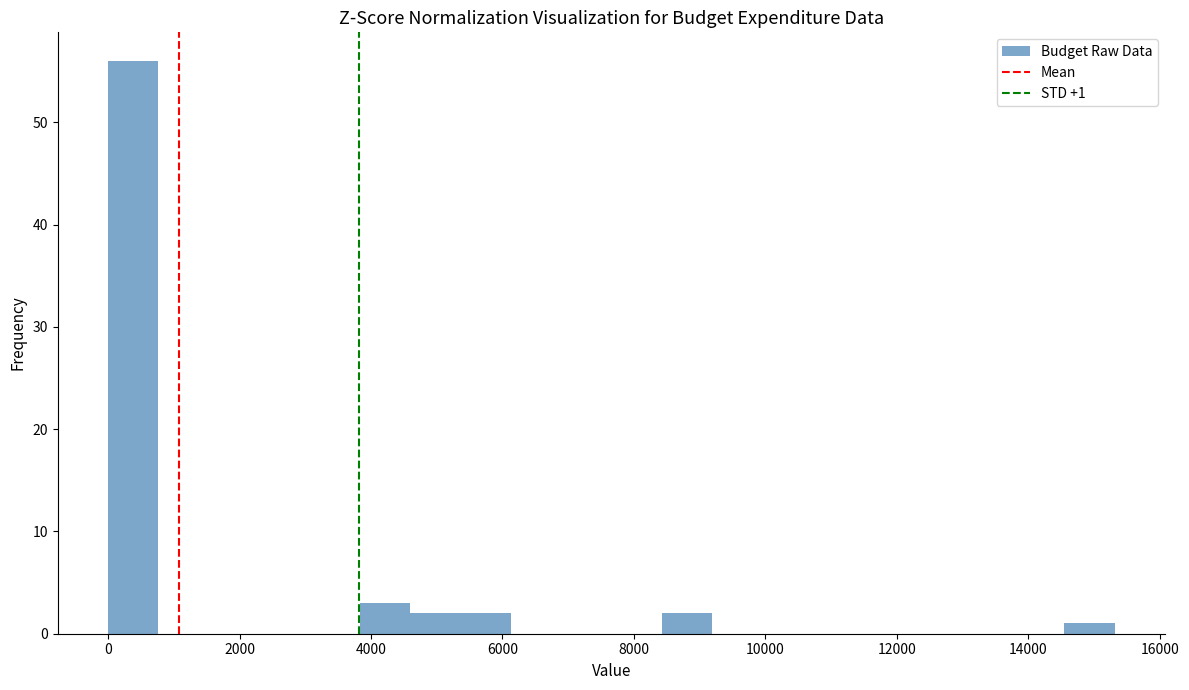

Around what value on the x-axis is the tallest bar? Give the approximate position of its centre, as read against the axis.

400